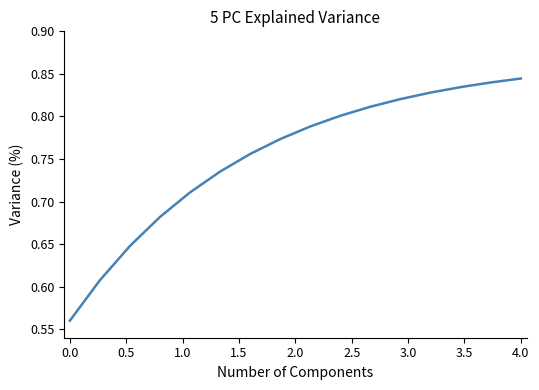

How many categories are shown in the chart?

16